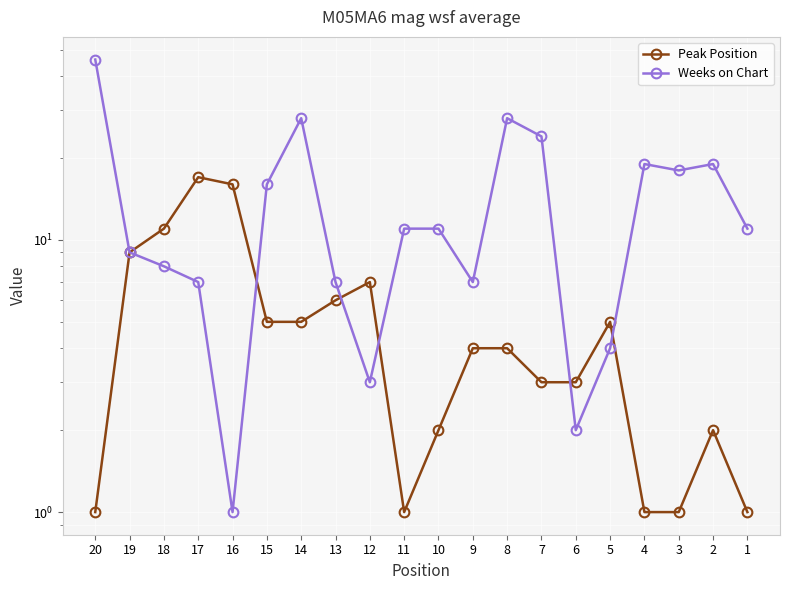

What value does the Peak Position series have at 11?

1